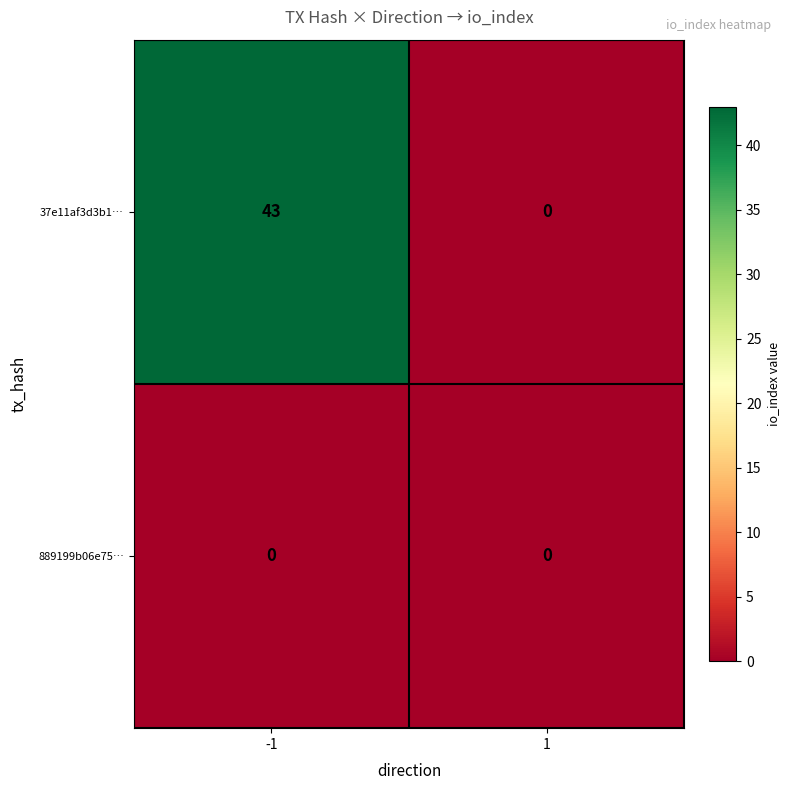

Reading right to left, transcribe all the data shown in this chart.

37e11af3d3b1…: 1=0	-1=43
889199b06e75…: 1=0	-1=0